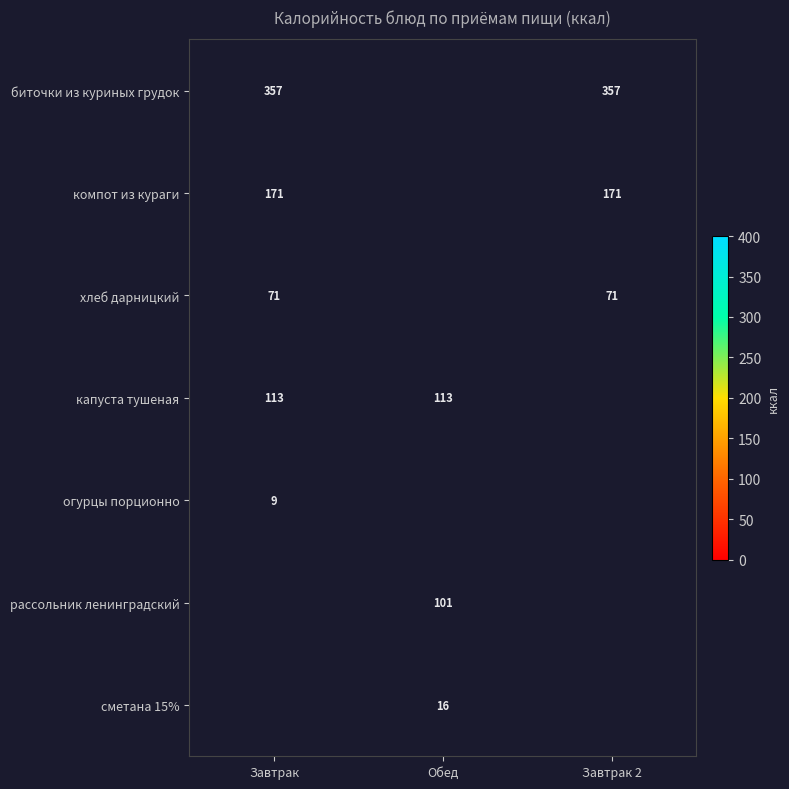

True or false: биточки из куриных грудок has a value of 178 at Завтрак.

False